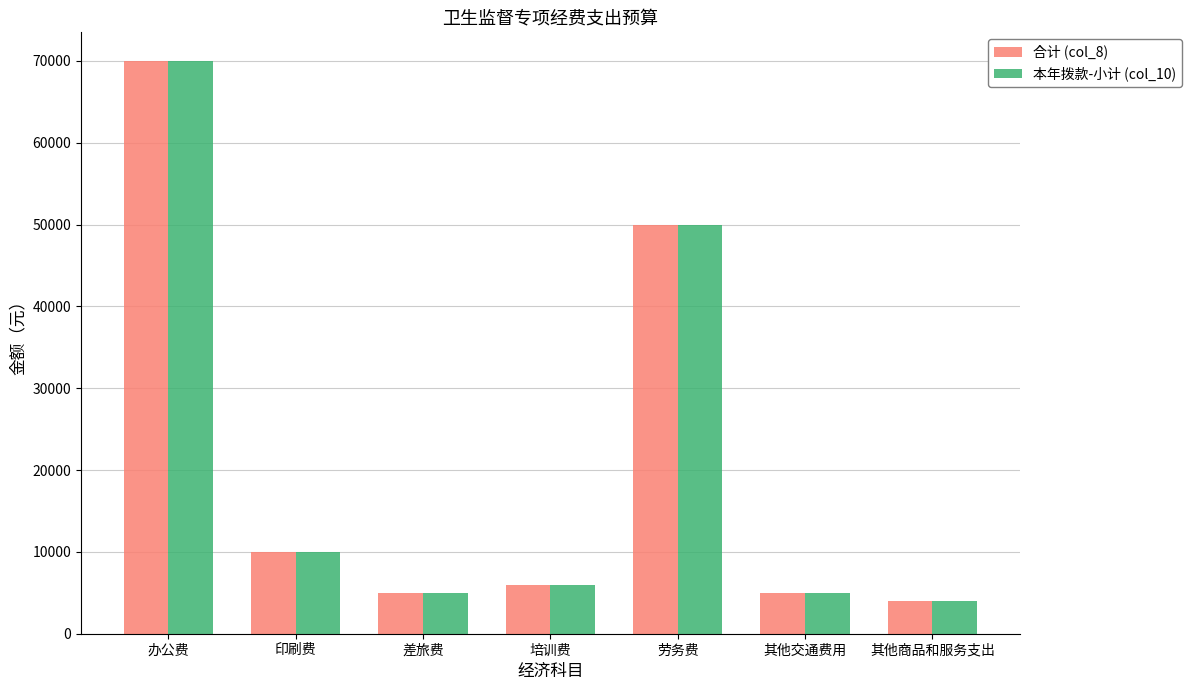

What are all the series names shown in the legend?

合计 (col_8), 本年拨款-小计 (col_10)